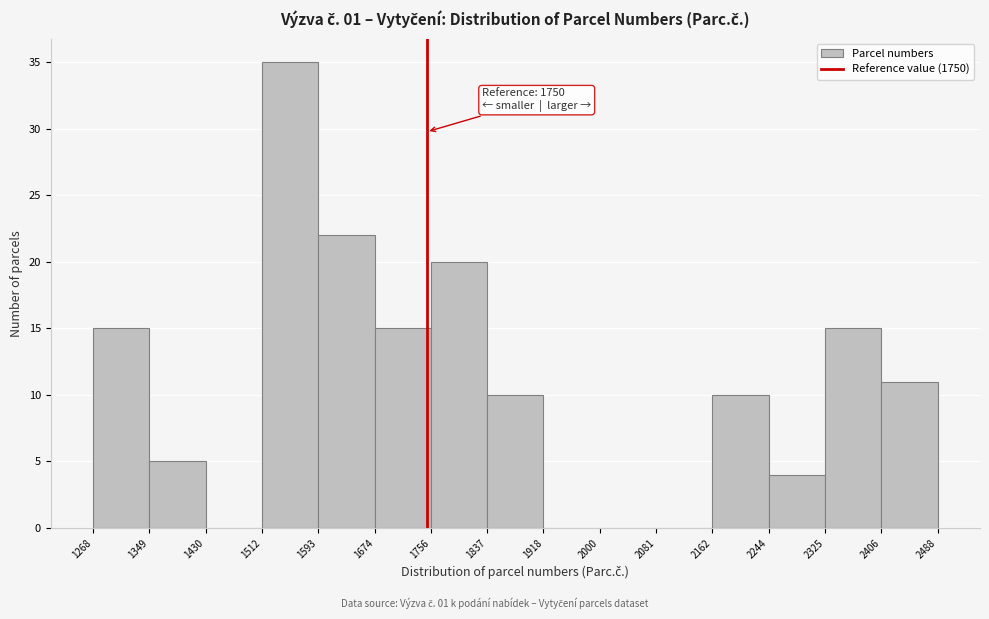

Which range on the x-axis has the tallest bar?

1512 to 1593